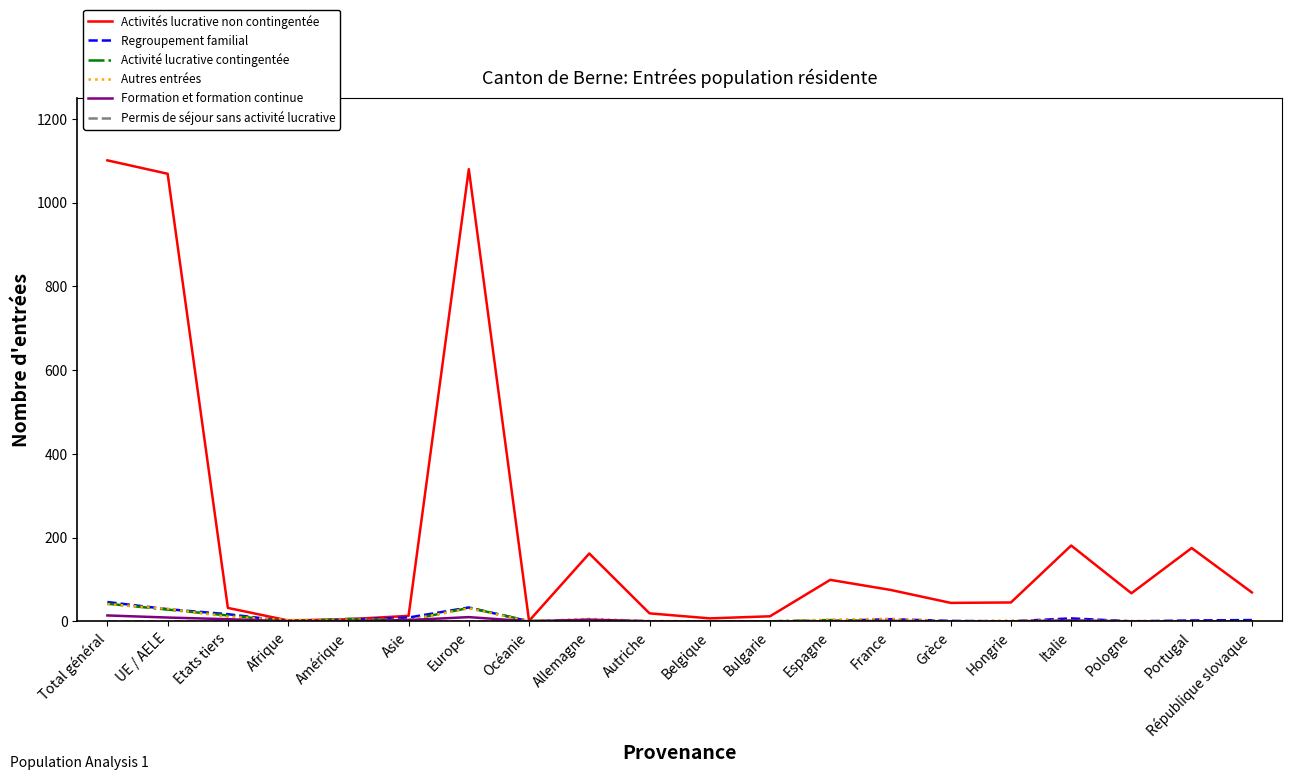

How many series are shown in this chart?

6